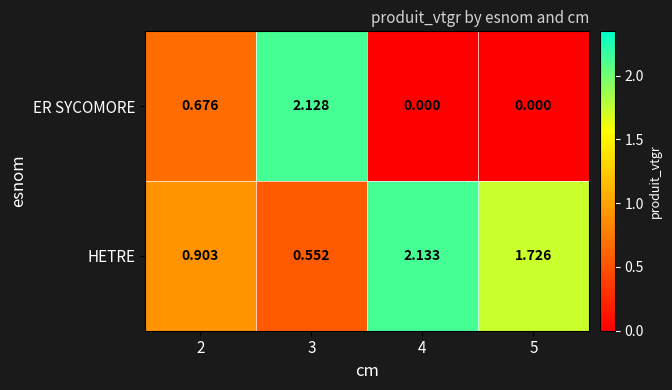

At how many categories does at least one series exceed 1?

3